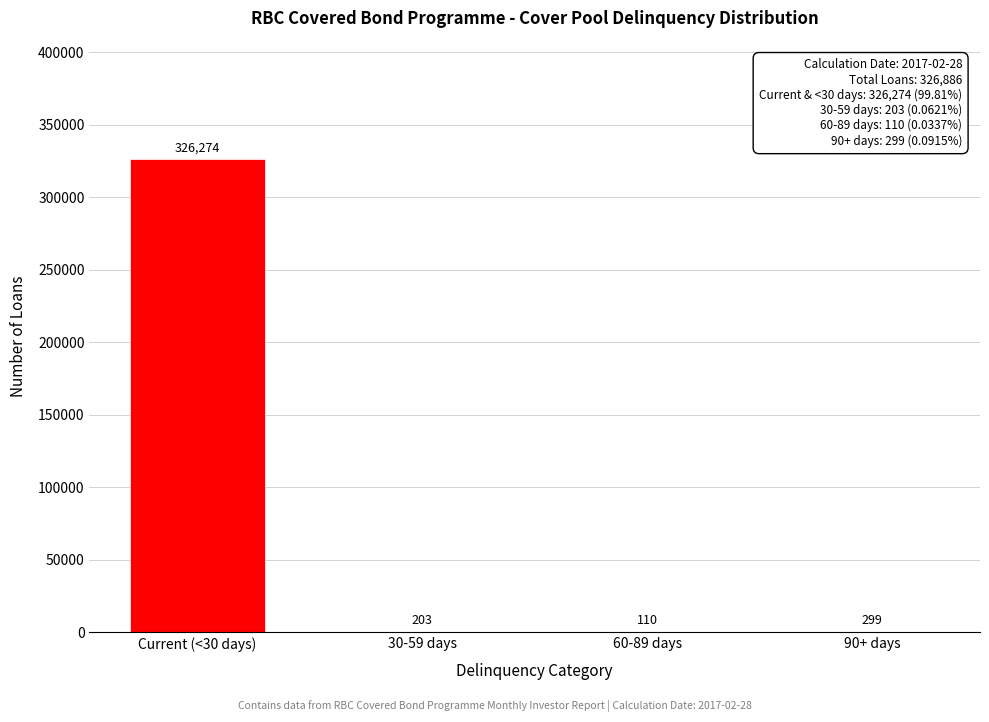

Reading left to right, extract all data points from this chart.

Current (<30 days)=326274	30-59 days=203	60-89 days=110	90+ days=299